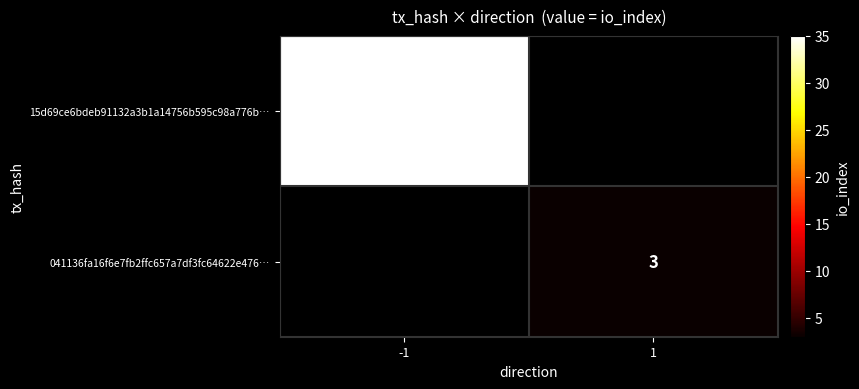

What is the maximum value shown in the chart?

35.0